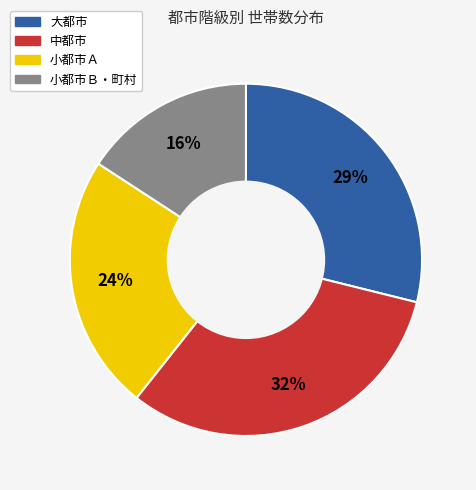

Approximately how many times larger is the value at 小都市Ａ compared to 大都市?

0.8